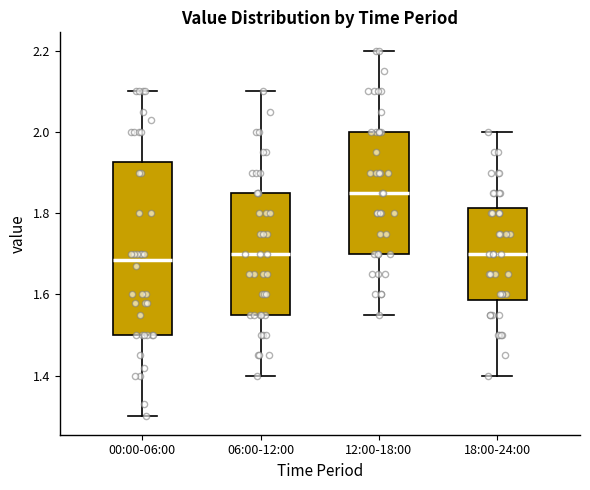

Reading left to right, transcribe this box plot: for each box, give where its median line is, the range the box spans, and where its two whiskers end, as read against the y-axis. The values are not printed on the chart, so give them approximately, as read against the axis.

00:00-06:00: median 1.68, box 1.50 to 1.92, whiskers 1.30 to 2.10
06:00-12:00: median 1.70, box 1.56 to 1.86, whiskers 1.40 to 2.10
12:00-18:00: median 1.86, box 1.70 to 2.00, whiskers 1.56 to 2.20
18:00-24:00: median 1.70, box 1.58 to 1.82, whiskers 1.40 to 2.00